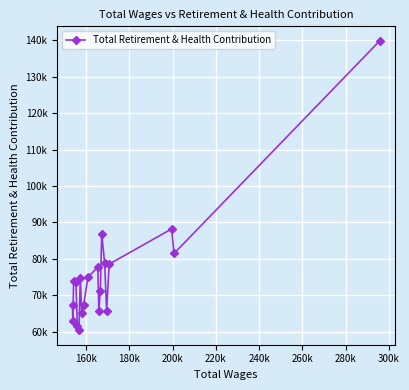

Does the chart have visible grid lines?

Yes